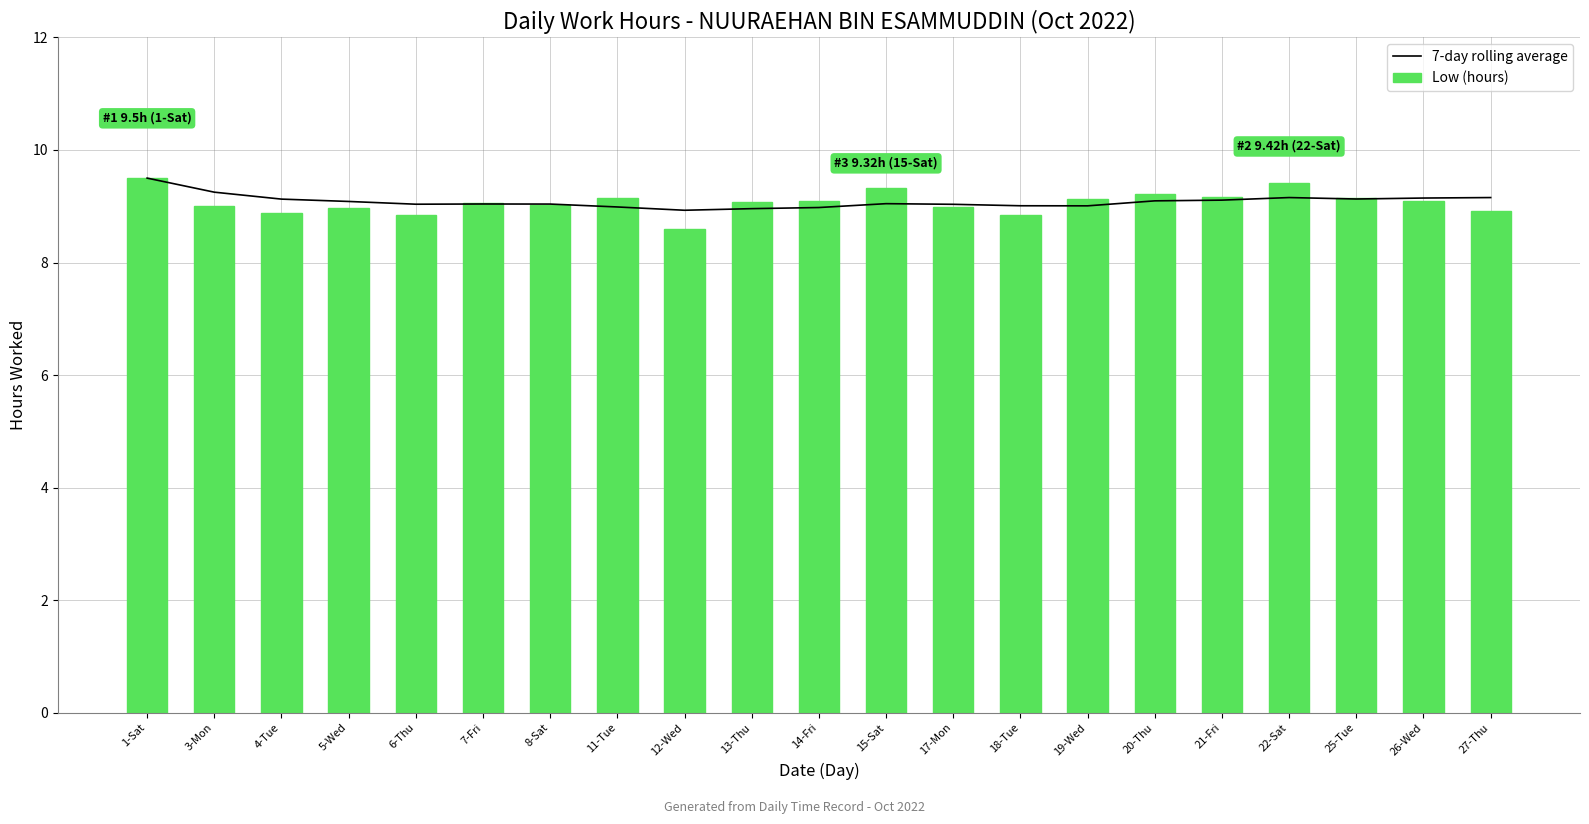

What is the label of the 9th bar from the right?

17-Mon